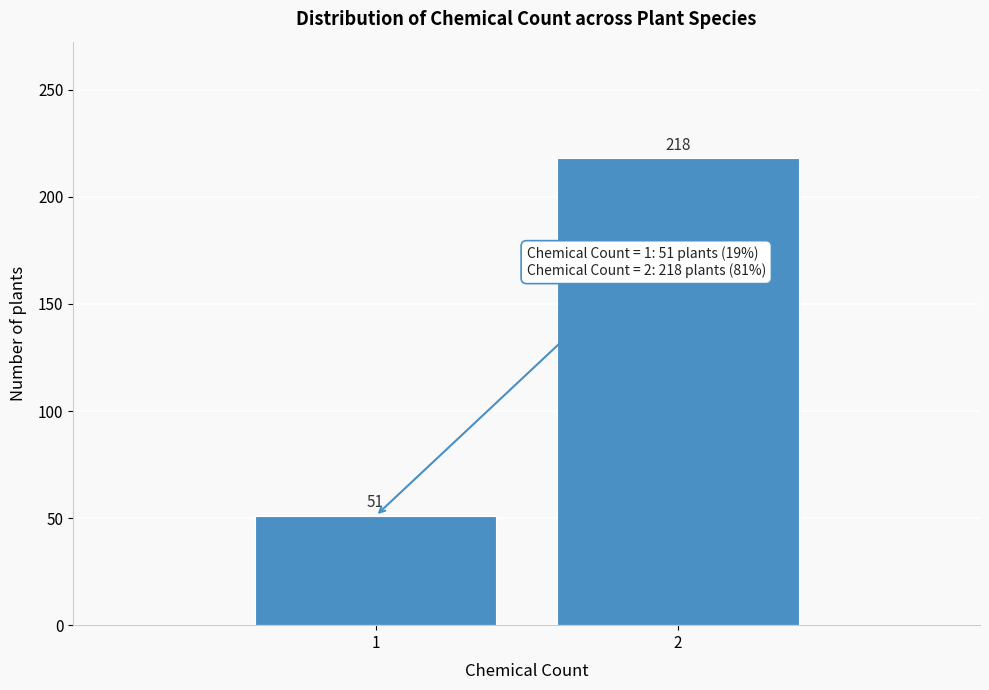

Reading left to right, transcribe all the data shown in this chart.

51	218